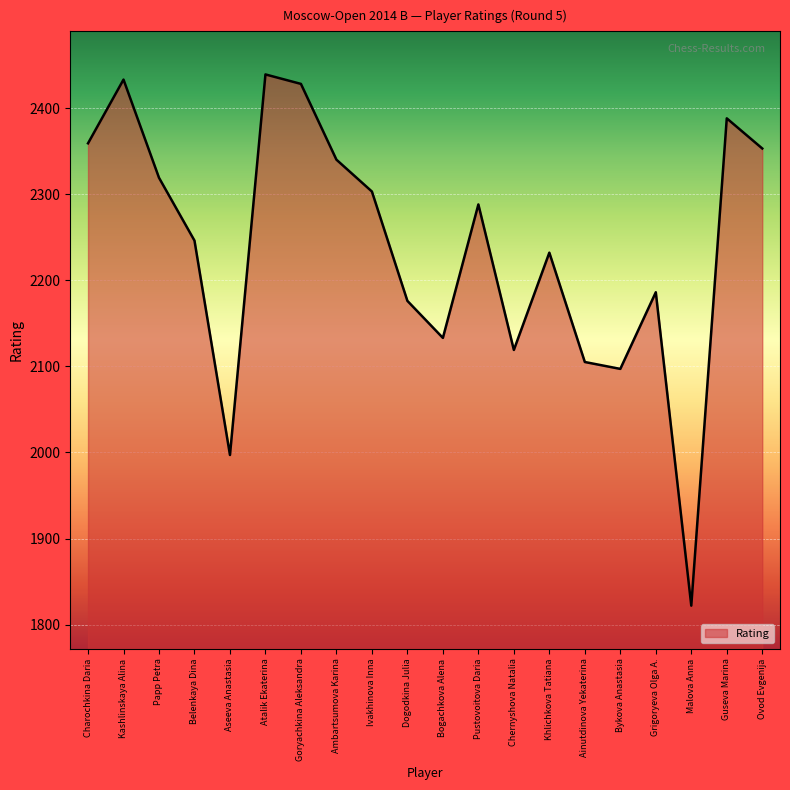

The value at Ainutdinova Yekaterina is 871. True or false?

False